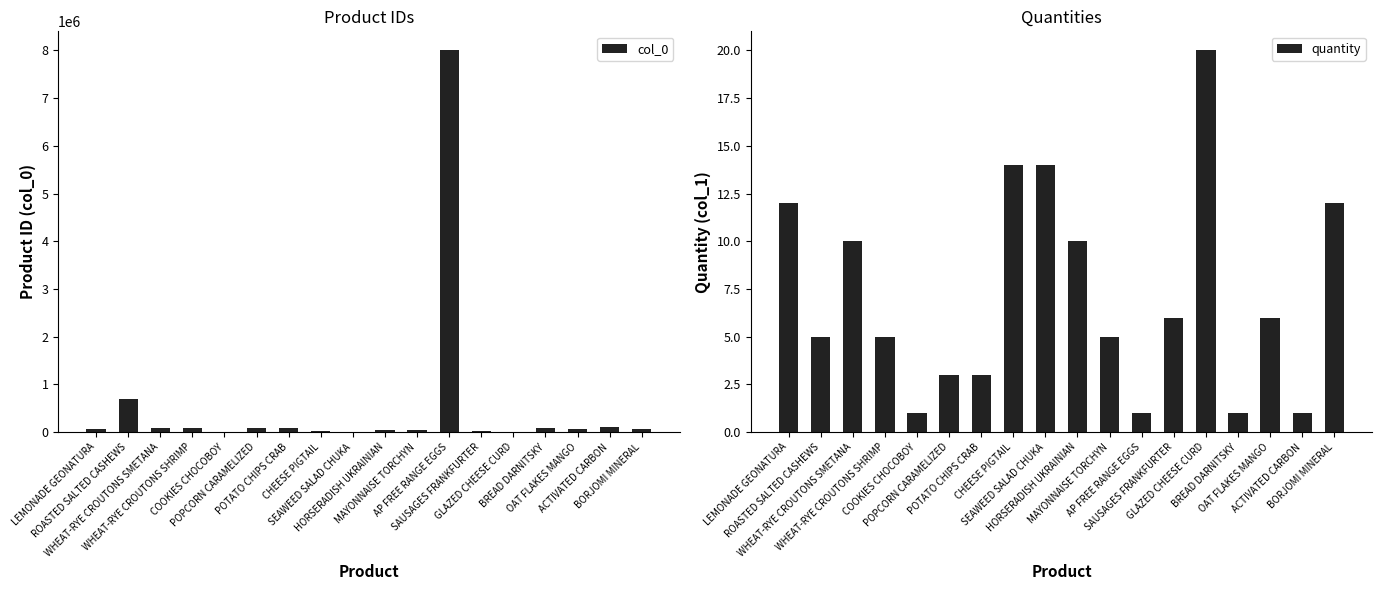

At ACTIVATED CARBON, list the series in order from largest to smallest.

col_0, quantity